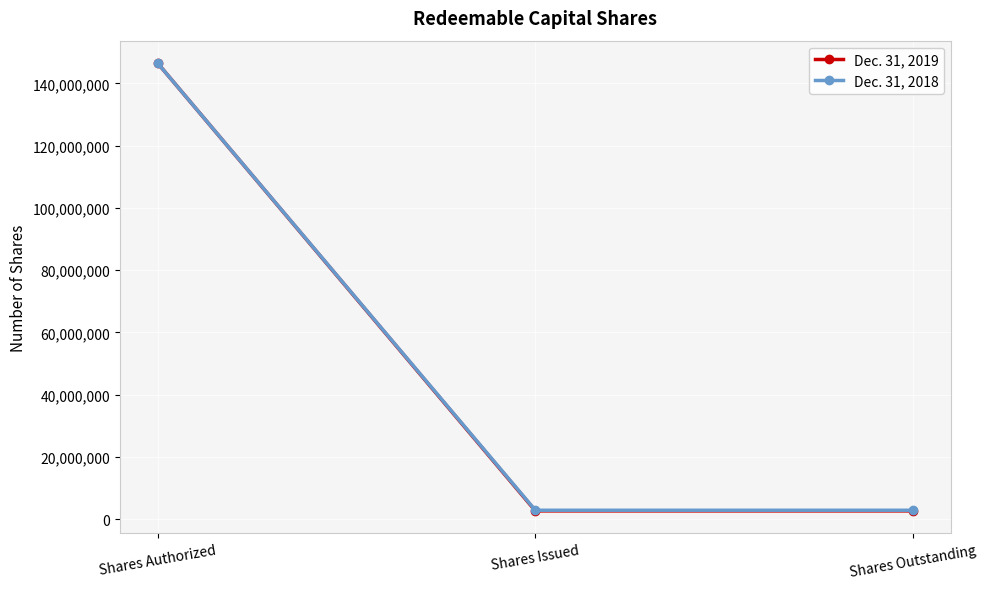

At which label does Dec. 31, 2018 reach its peak?

Shares Authorized